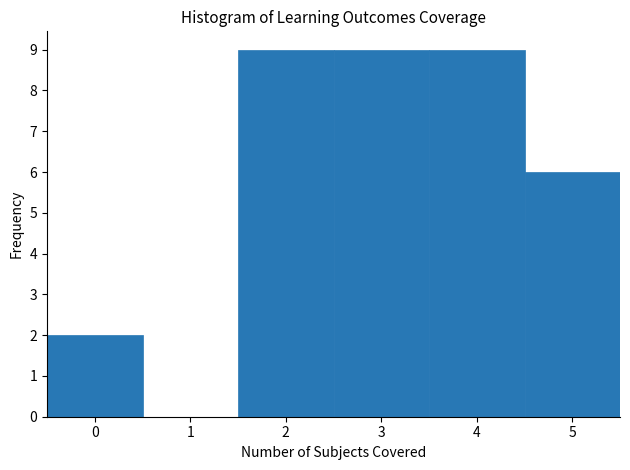

Reading left to right, transcribe this chart: for each bar, give the range it covers on the x-axis and its height. The values are not printed on the chart, so give them approximately, as read against the axis.

-0.5 to 0.5: 2
0.5 to 1.5: 0
1.5 to 2.5: 9
2.5 to 3.5: 9
3.5 to 4.5: 9
4.5 to 5.5: 6